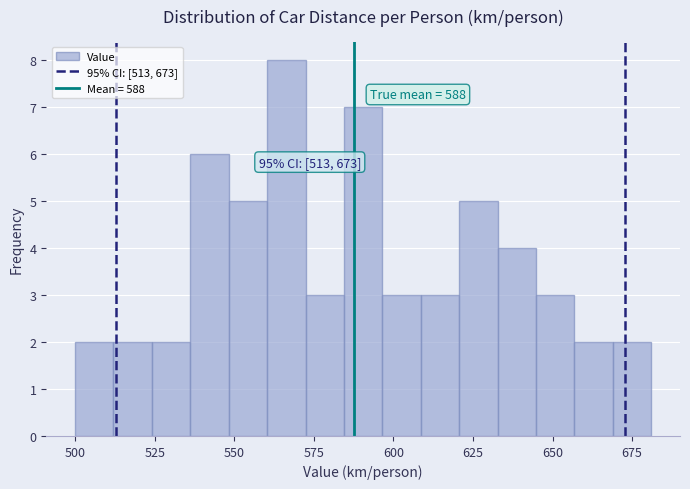

Read against the x-axis, roughly where is the centre of the tallest bar?

565